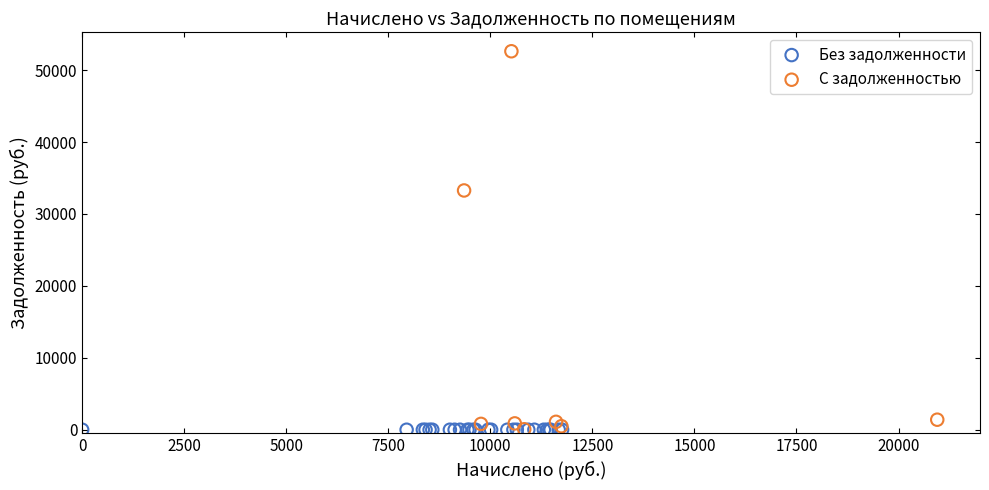

Which series reaches the maximum Y coordinate?

С задолженностью